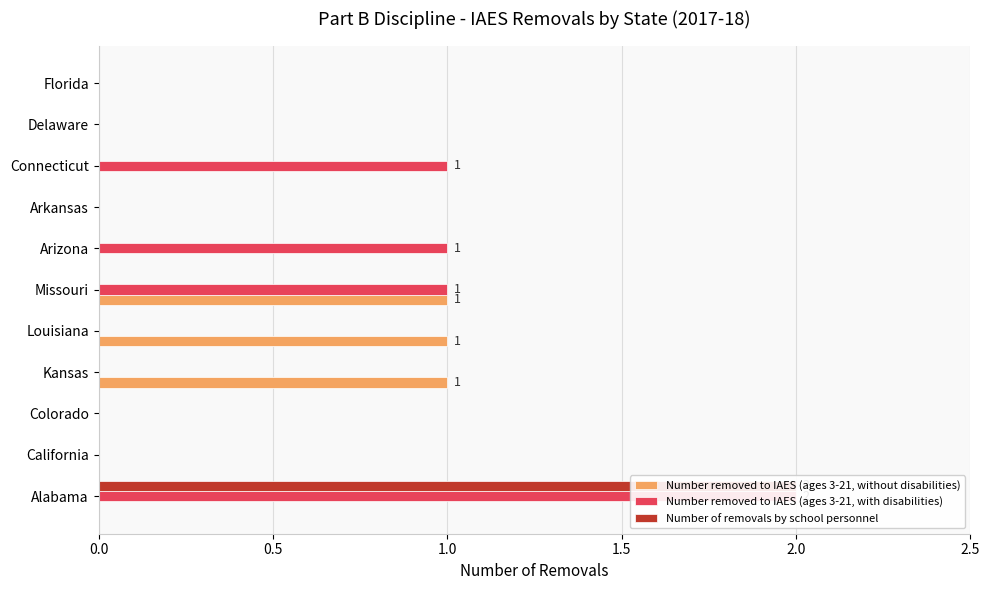

What is the difference between the maximum and minimum values in the Number removed to IAES (ages 3-21, with disabilities) series?

2